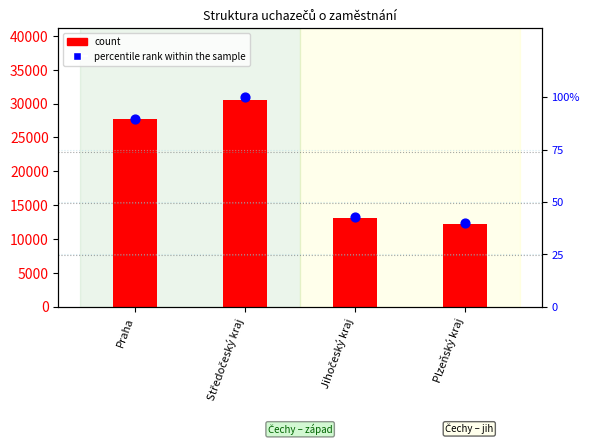

Which series reaches the maximum Y coordinate?

count